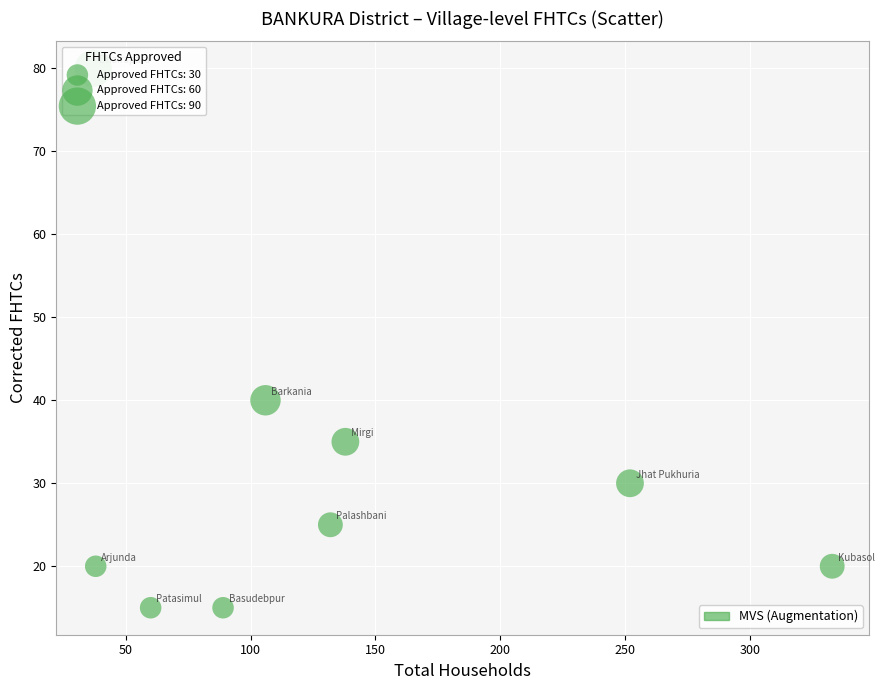

What Y value in the scatter plot is closest to 47?

40